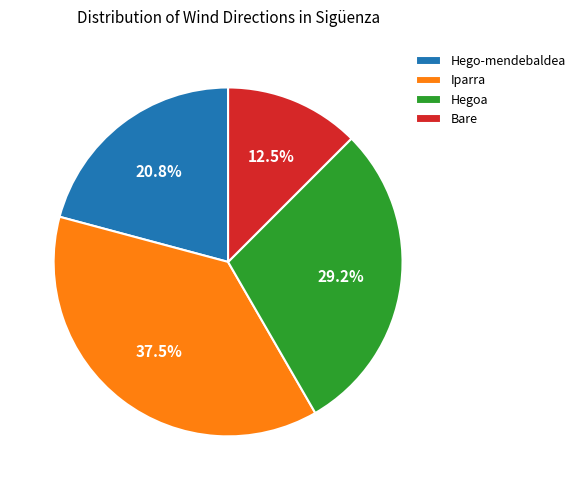

Approximately how many times larger is the value at Iparra compared to Hegoa?

1.3